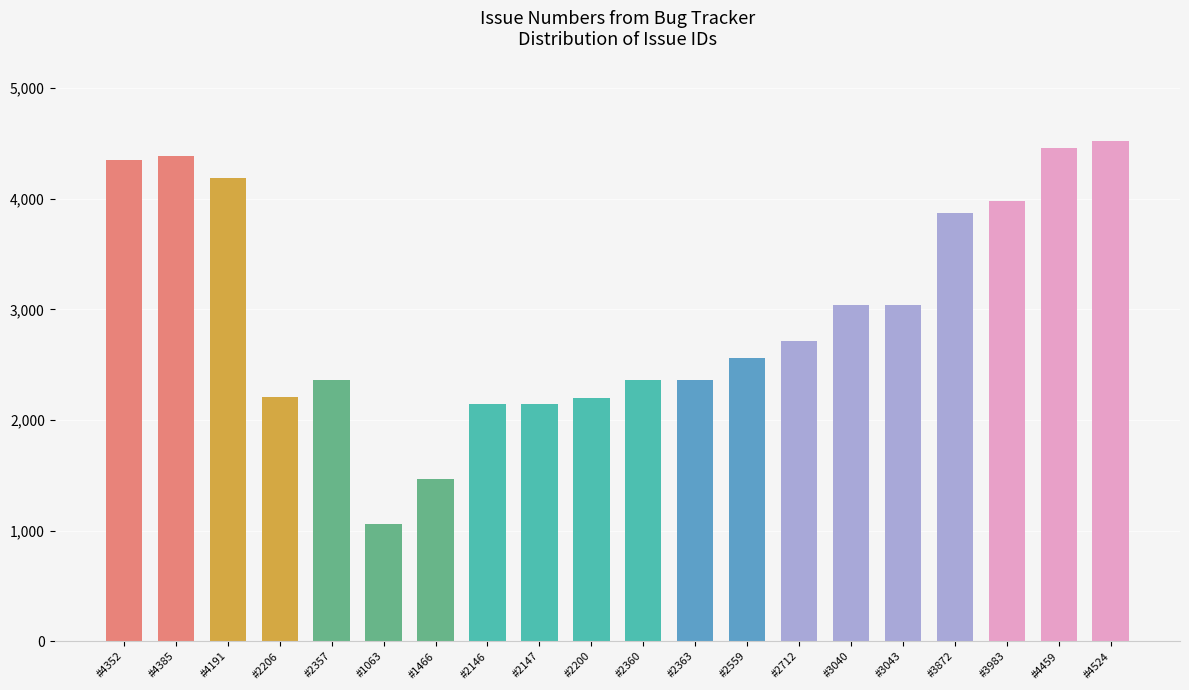

How many categories are shown in the chart?

20